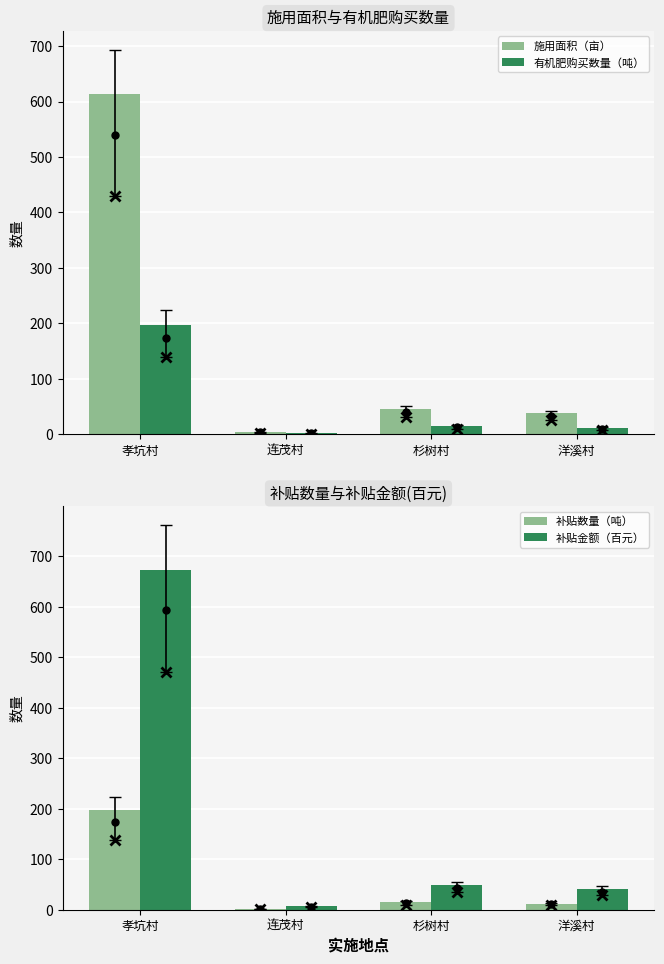

What is the total value across all series at 洋溪村?

102.8